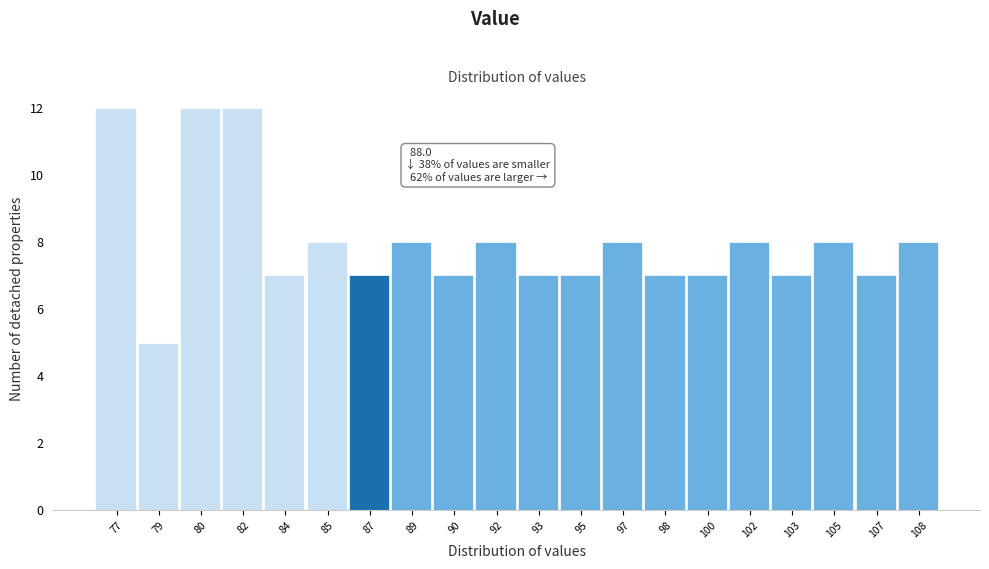

Reading left to right, what are all the values shown in this chart?

12	5	12	12	7	8	7	8	7	8	7	7	8	7	7	8	7	8	7	8